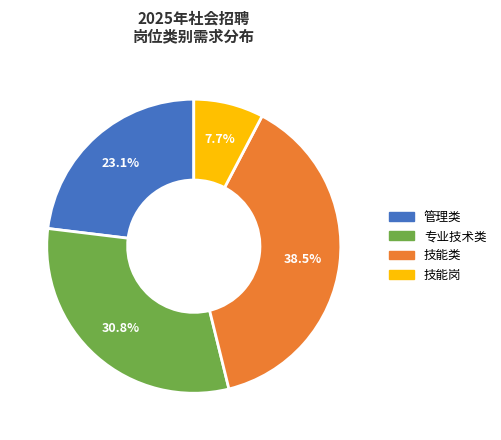

How many slices are in this pie chart?

4